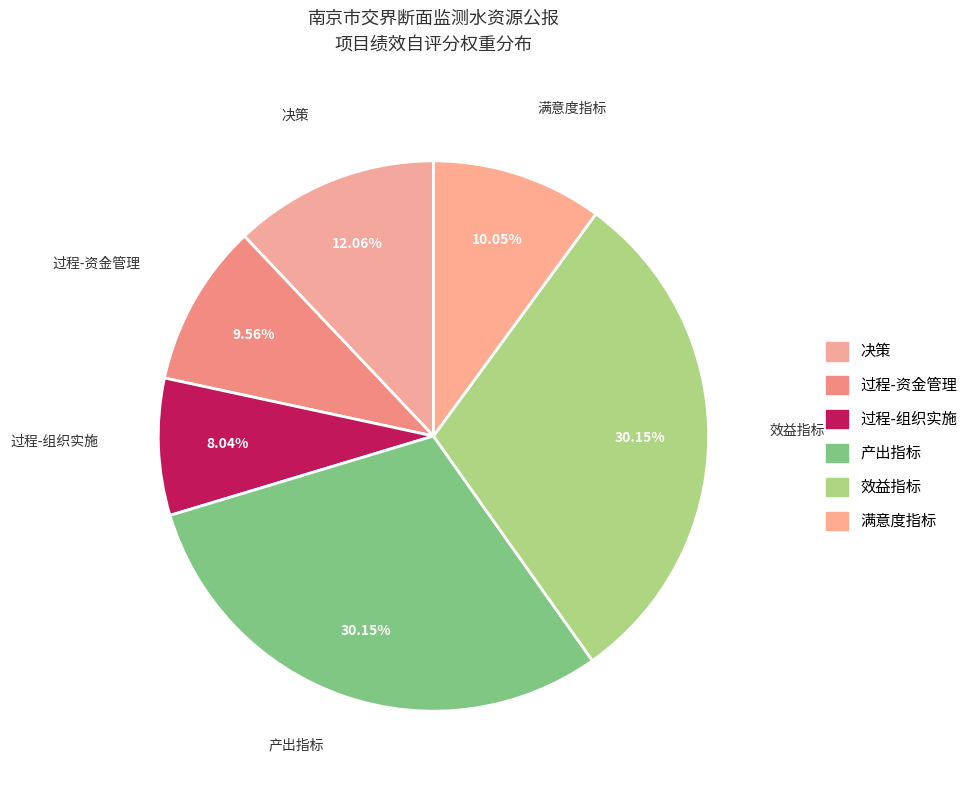

Count the number of slices in the pie.

6